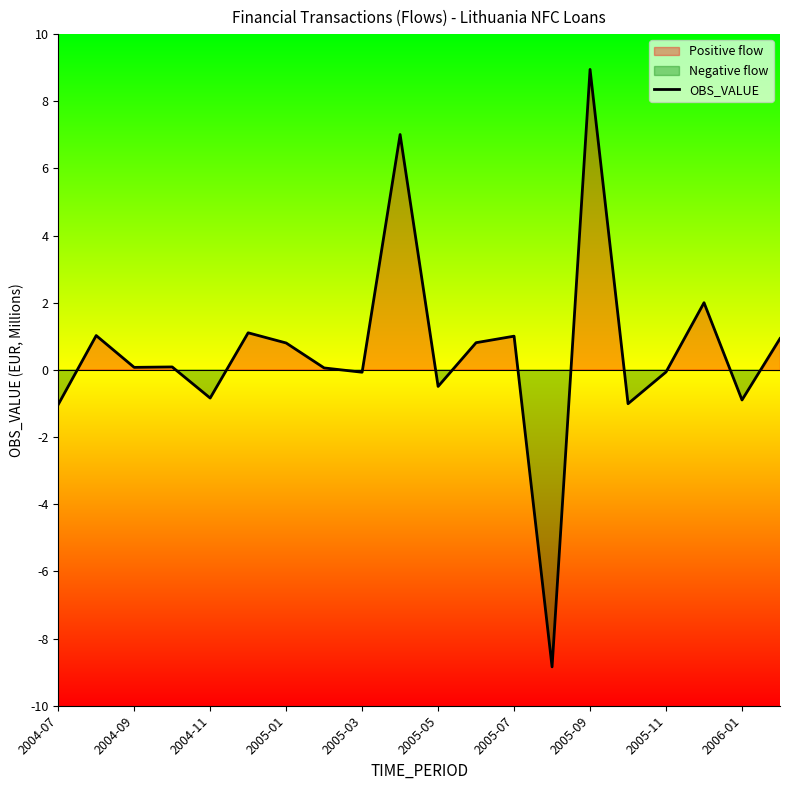

How many interior local peaks (higher than both neighbors) does the data have?

7